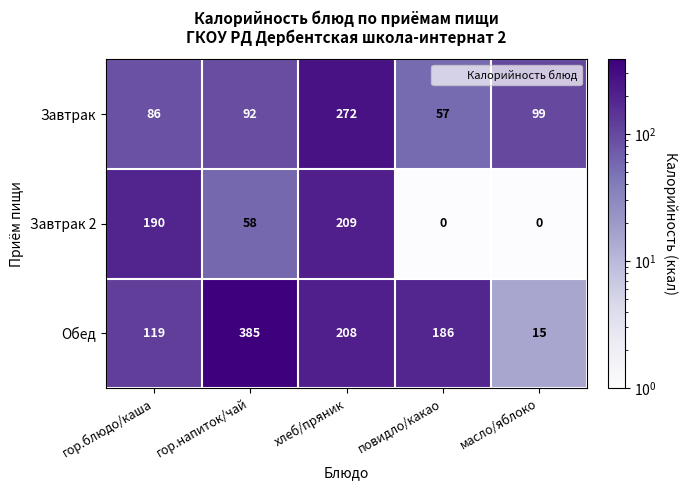

Reading left to right, transcribe all the data shown in this chart.

Завтрак: гор.блюдо/каша=86	гор.напиток/чай=92	хлеб/пряник=272	повидло/какао=57	масло/яблоко=99
Завтрак 2: гор.блюдо/каша=190	гор.напиток/чай=58	хлеб/пряник=209	повидло/какао=0	масло/яблоко=0
Обед: гор.блюдо/каша=119	гор.напиток/чай=385	хлеб/пряник=208	повидло/какао=186	масло/яблоко=15